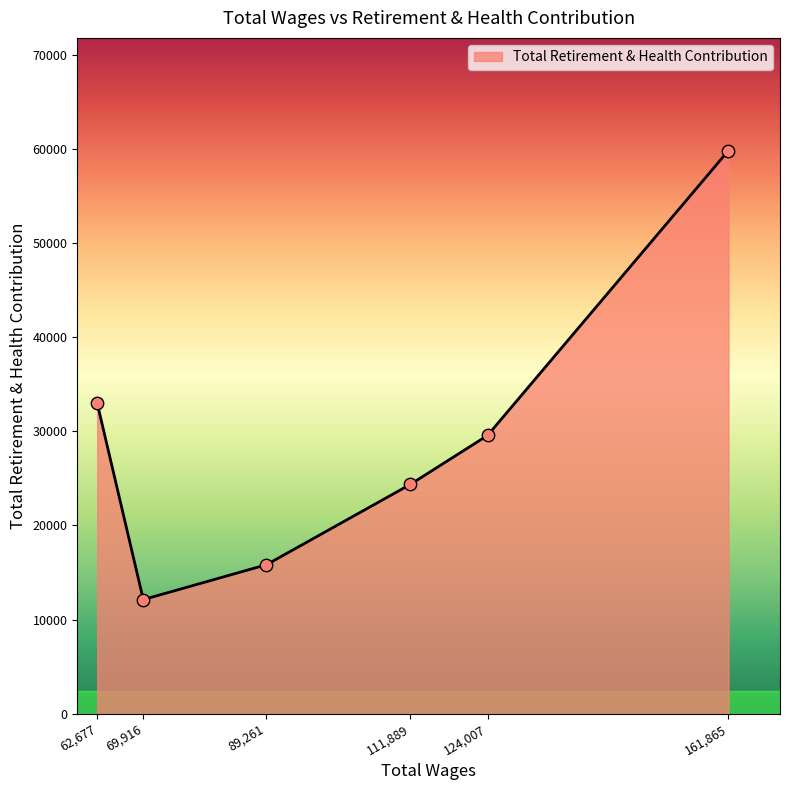

What is the ratio of the value at 69,916 to the value at 89,261?

0.8